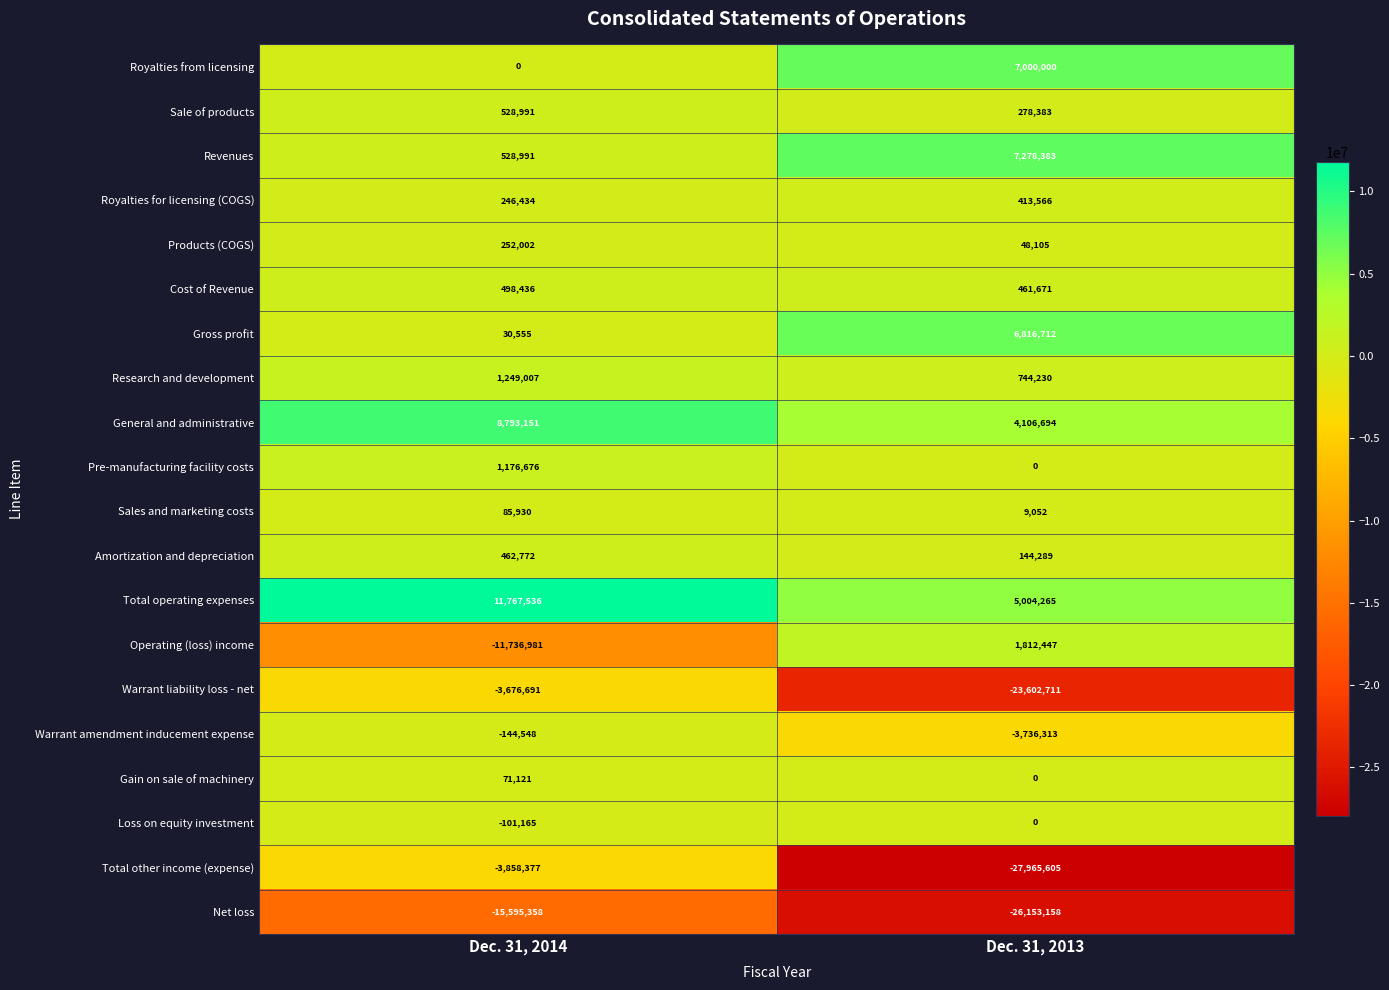

Is the value of Total operating expenses at Dec. 31, 2013 greater than the value of Research and development at Dec. 31, 2014?

Yes